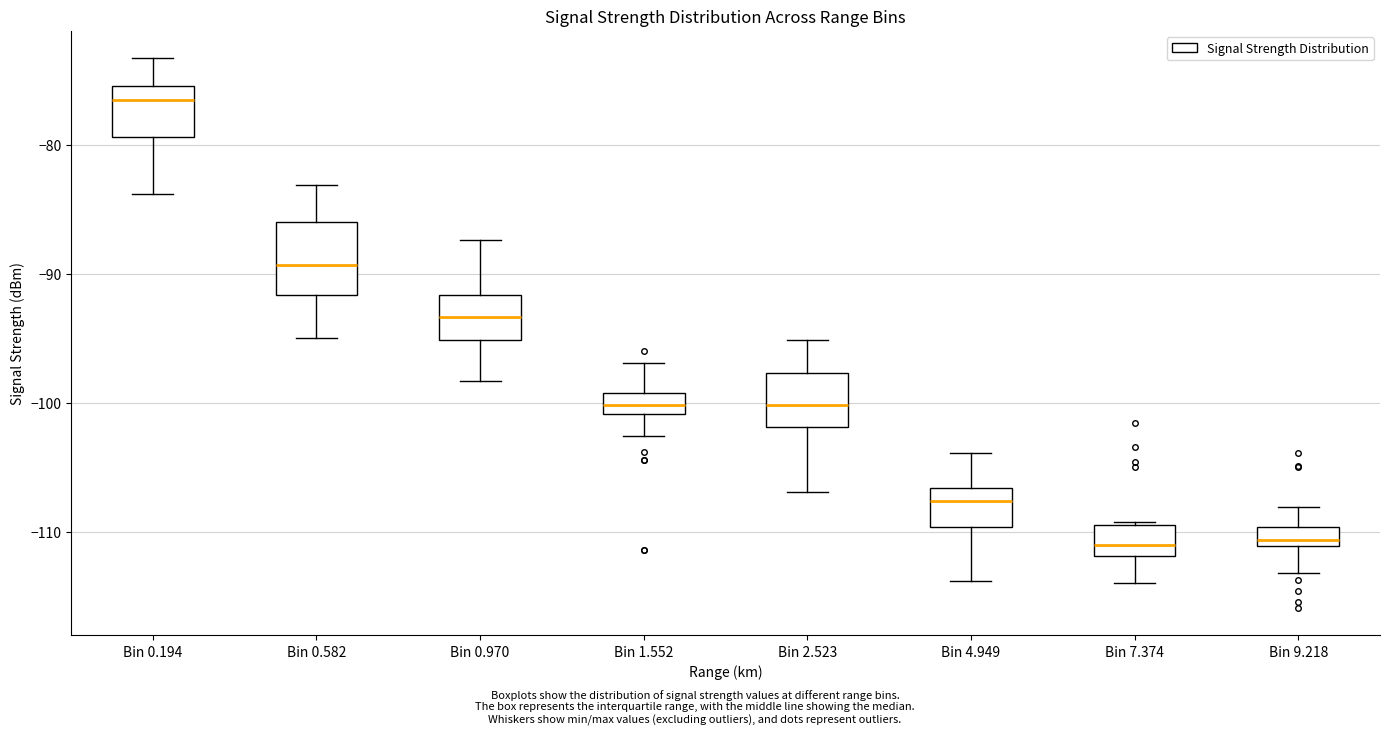

Where does the lower whisker of the box for Bin 1.552 end on the y-axis? The values are not printed on the chart, so give them approximately, as read against the axis.

-103